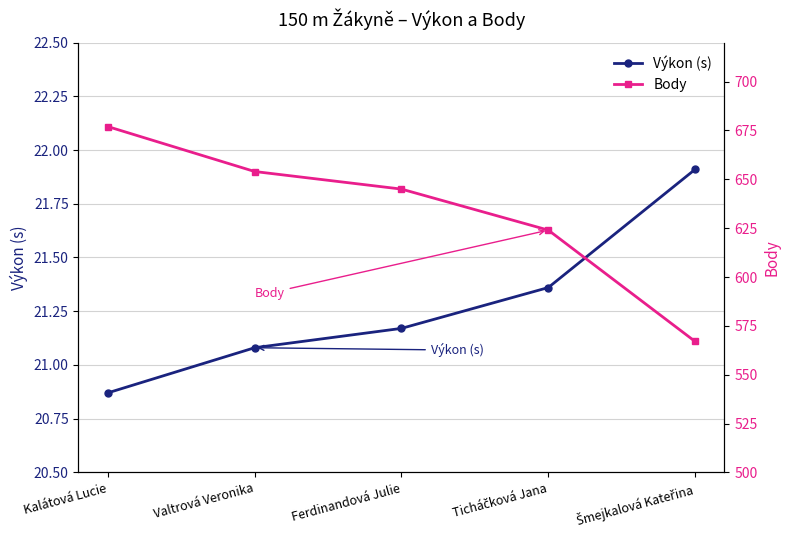

Reading left to right, list all the values displayed in this chart.

Výkon (s): Kalátová Lucie=20.9	Valtrová Veronika=21.1	Ferdinandová Julie=21.2	Ticháčková Jana=21.4	Šmejkalová Kateřina=21.9
Body: Kalátová Lucie=677.0	Valtrová Veronika=654.0	Ferdinandová Julie=645.0	Ticháčková Jana=624.0	Šmejkalová Kateřina=567.0